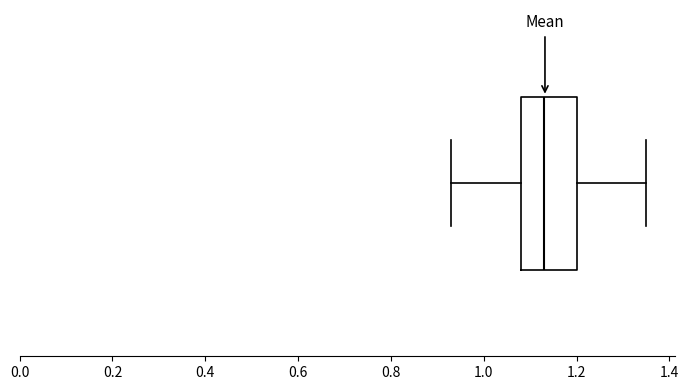

Where does the median line of the box sit on the x-axis? The values are not printed on the chart, so give them approximately, as read against the axis.

1.14